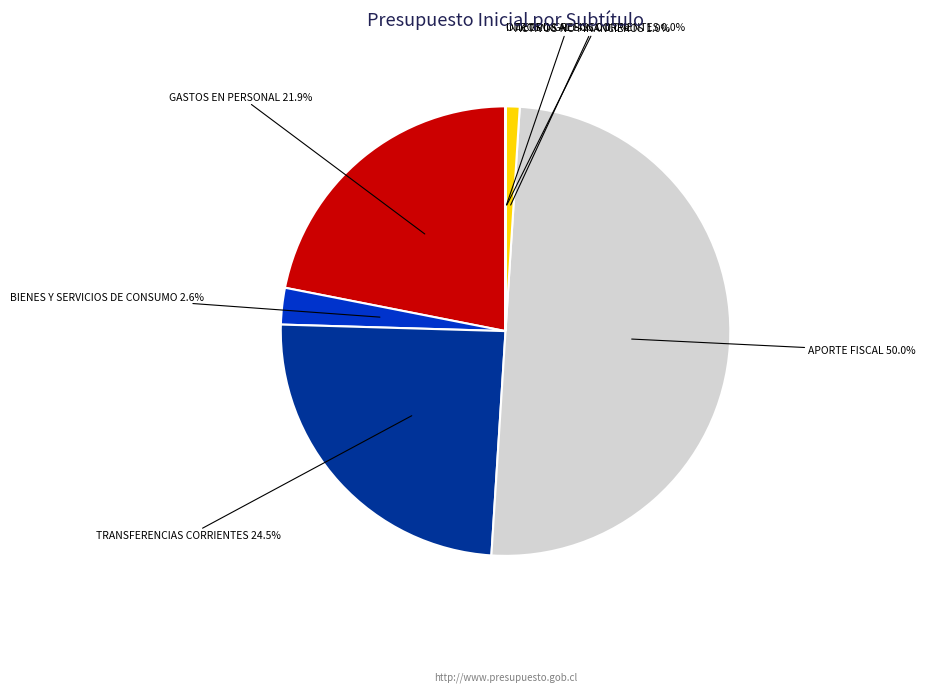

To the nearest percent, what portion does APORTE FISCAL represent?

50%